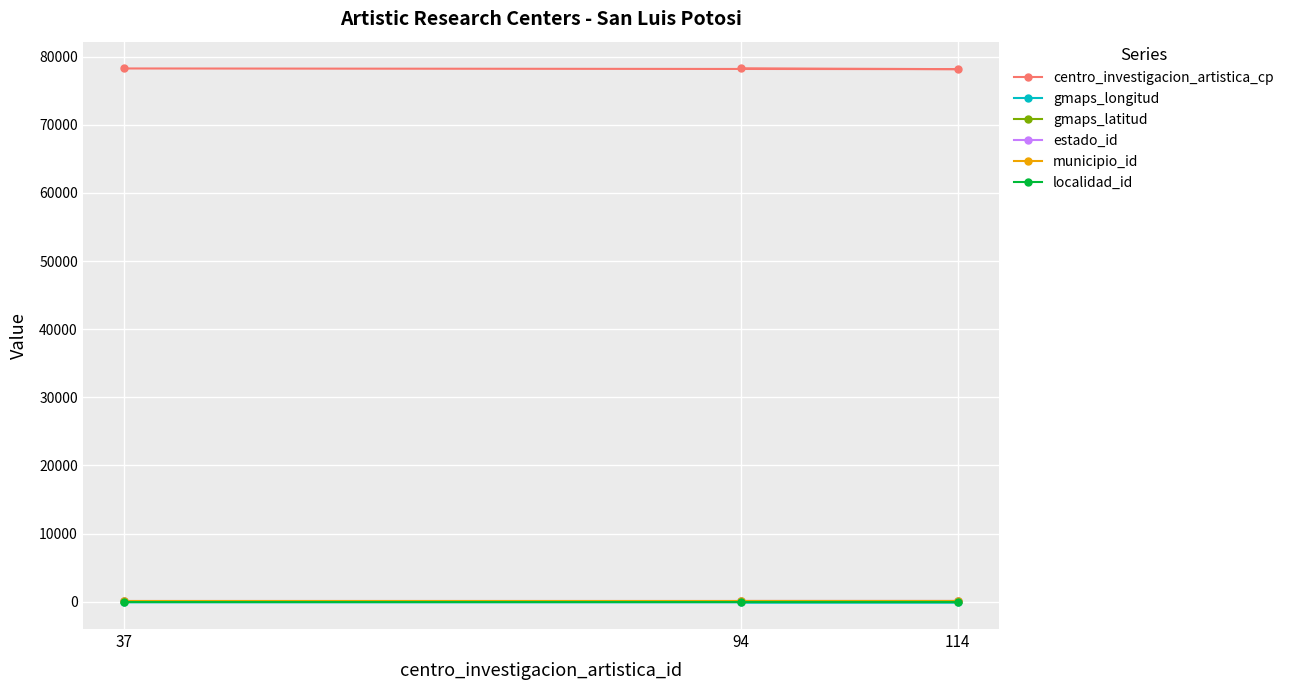

What is the value of the centro_investigacion_artistica_cp point at the 2nd from the left?

78294.0